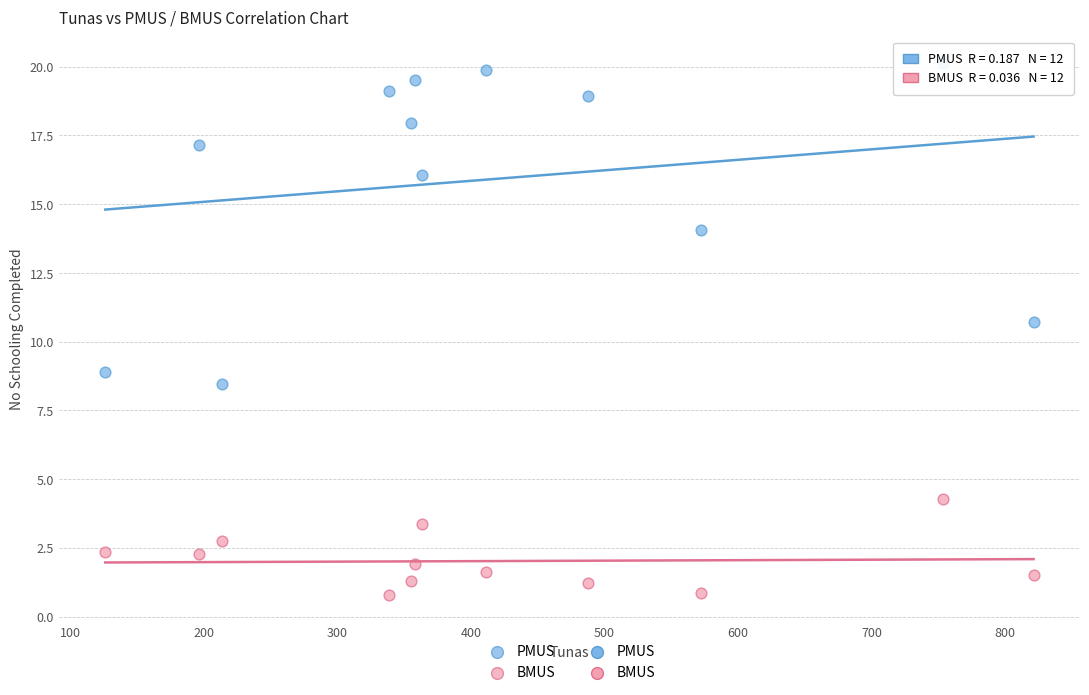

Which series reaches the maximum Y coordinate?

PMUS